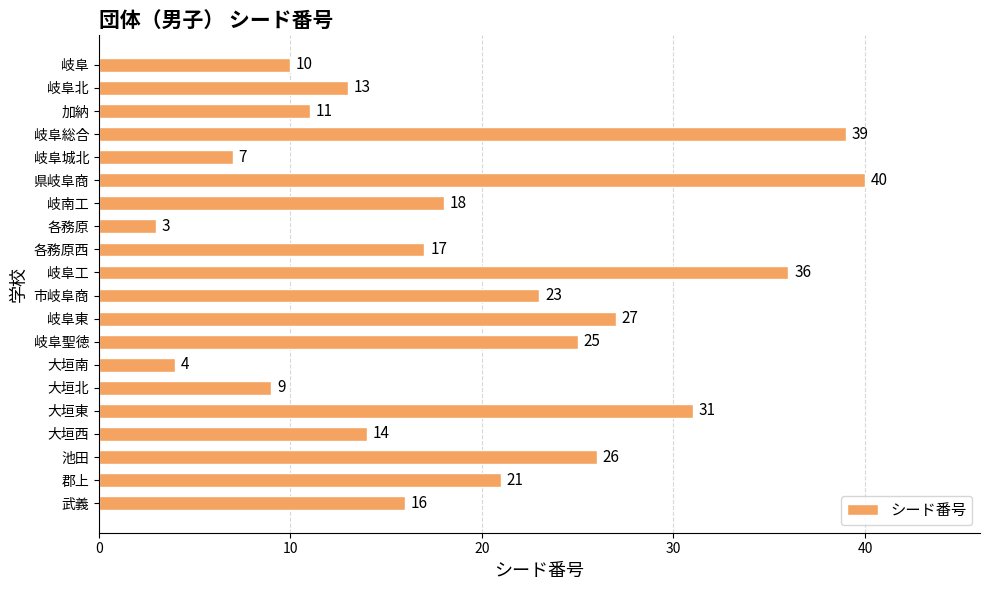

Reading bottom to top, extract all data points from this chart.

16	21	26	14	31	9	4	25	27	23	36	17	3	18	40	7	39	11	13	10